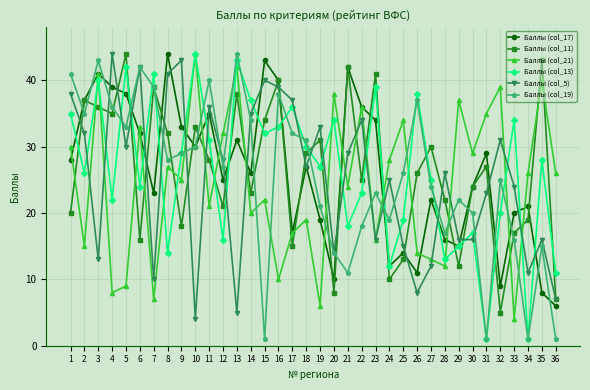

How many distinct data groups are displayed?

6